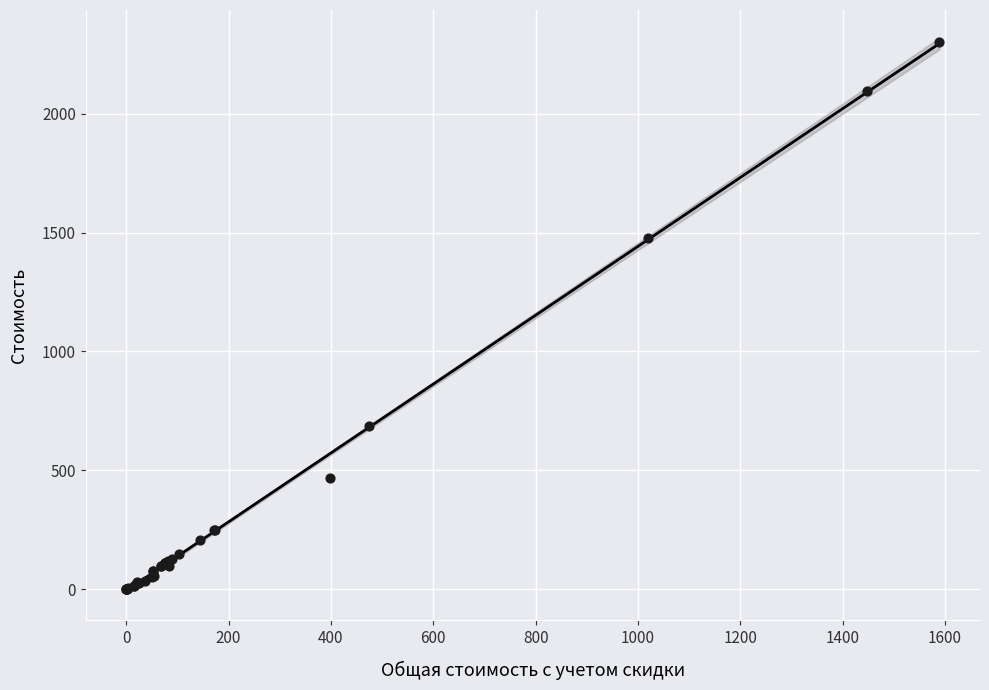

What Y value in the scatter plot is closest to 1151?

1478.0